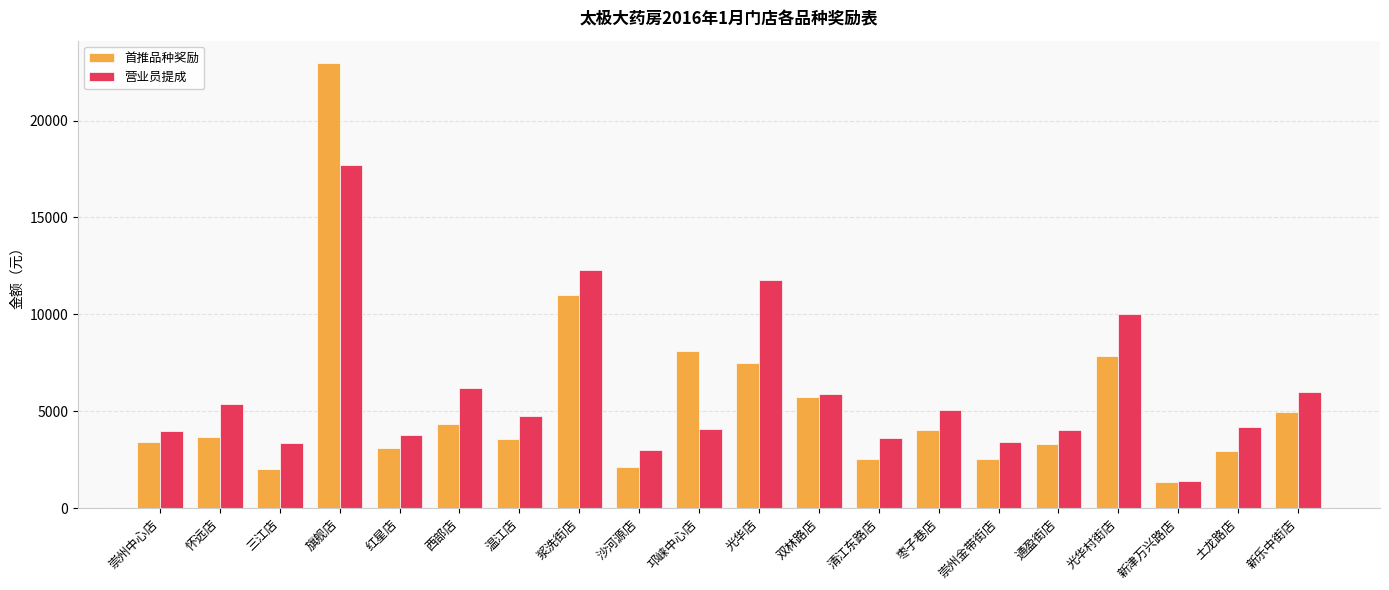

True or false: 首推品种奖励 has a value of 1375.4 at 通盈街店.

False